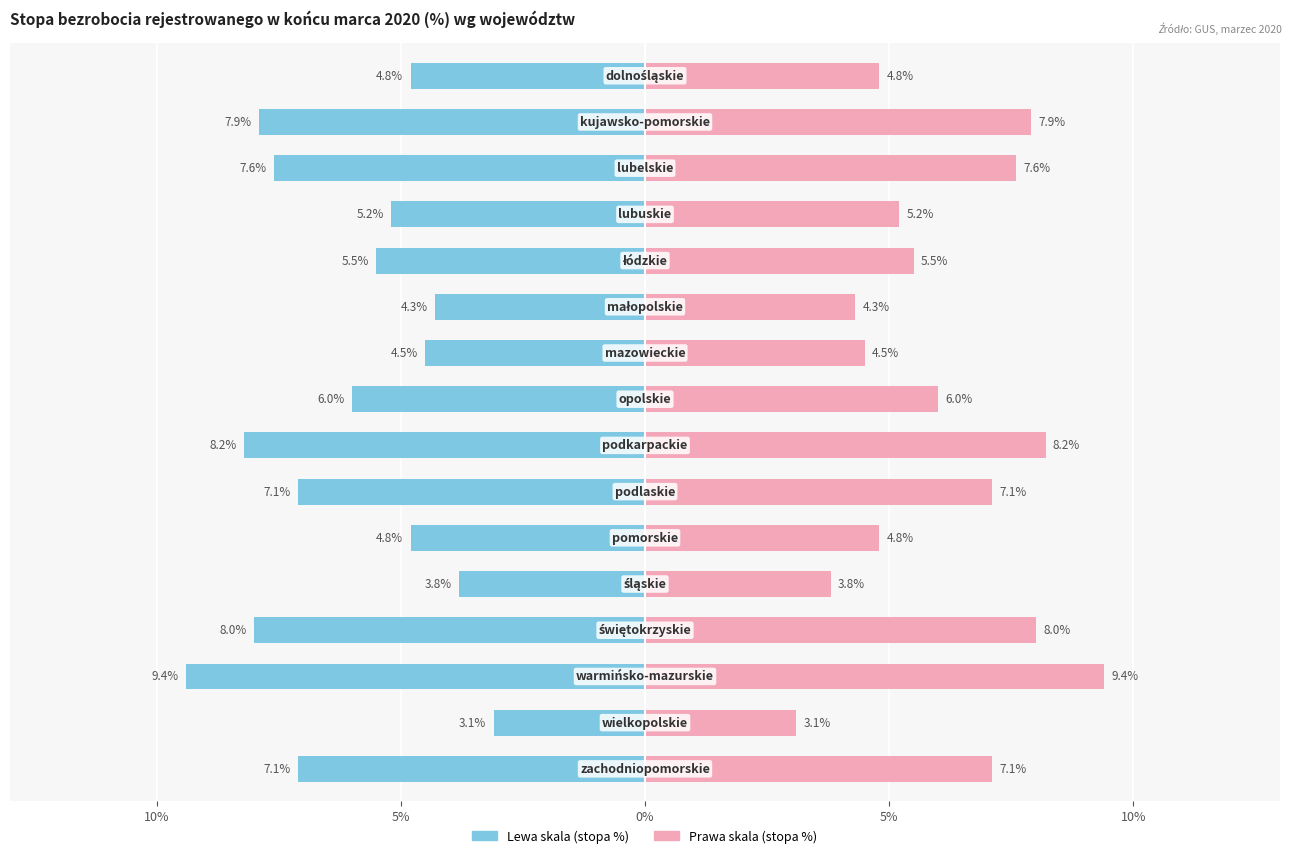

Are the bars horizontal?

Yes